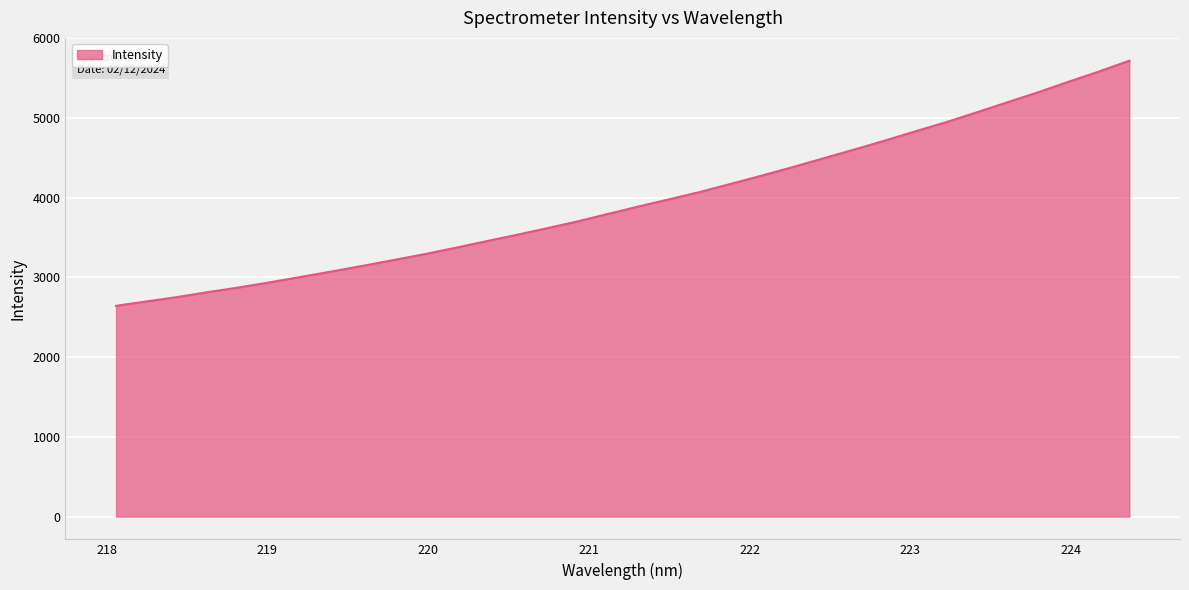

What is the difference between the maximum and minimum values?

3075.0